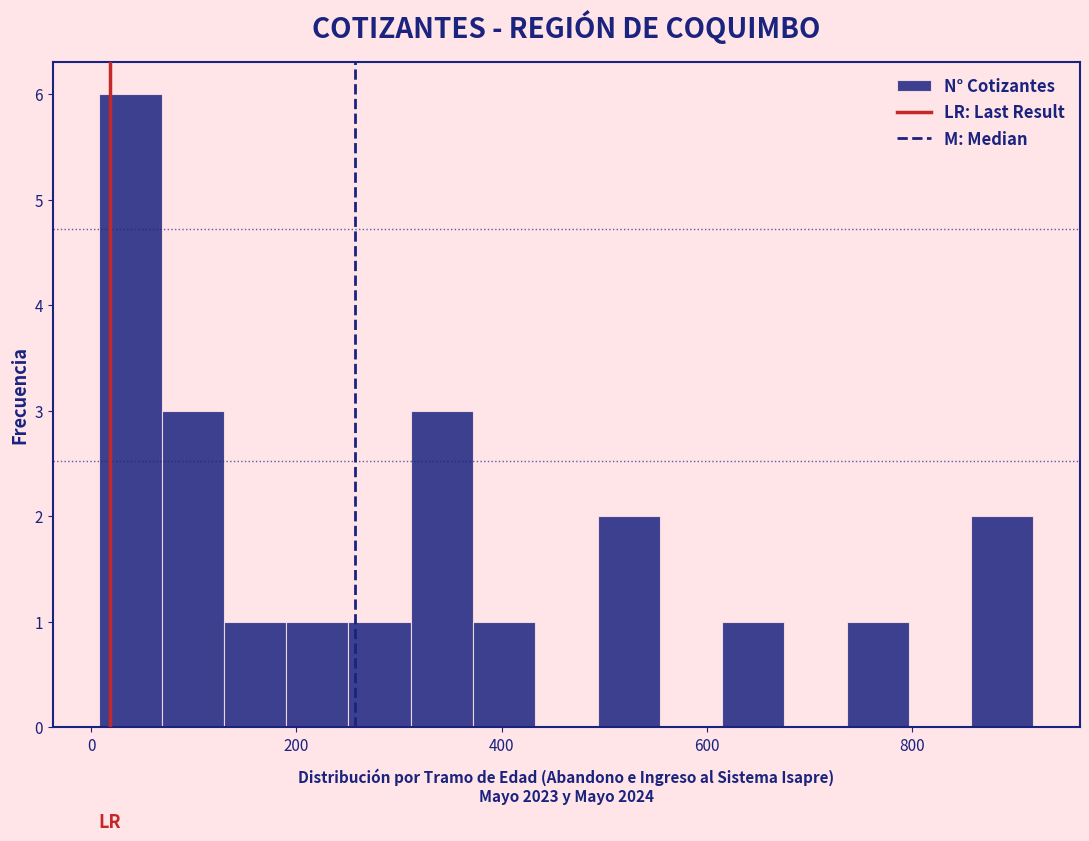

Around what value on the x-axis is the tallest bar? Give the approximate position of its centre, as read against the axis.

40